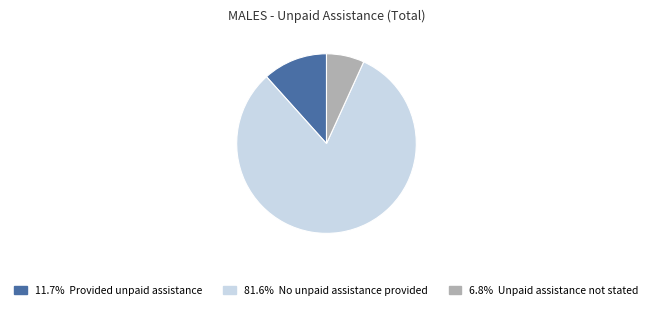

Is there any slice that represents more than half of the pie?

Yes